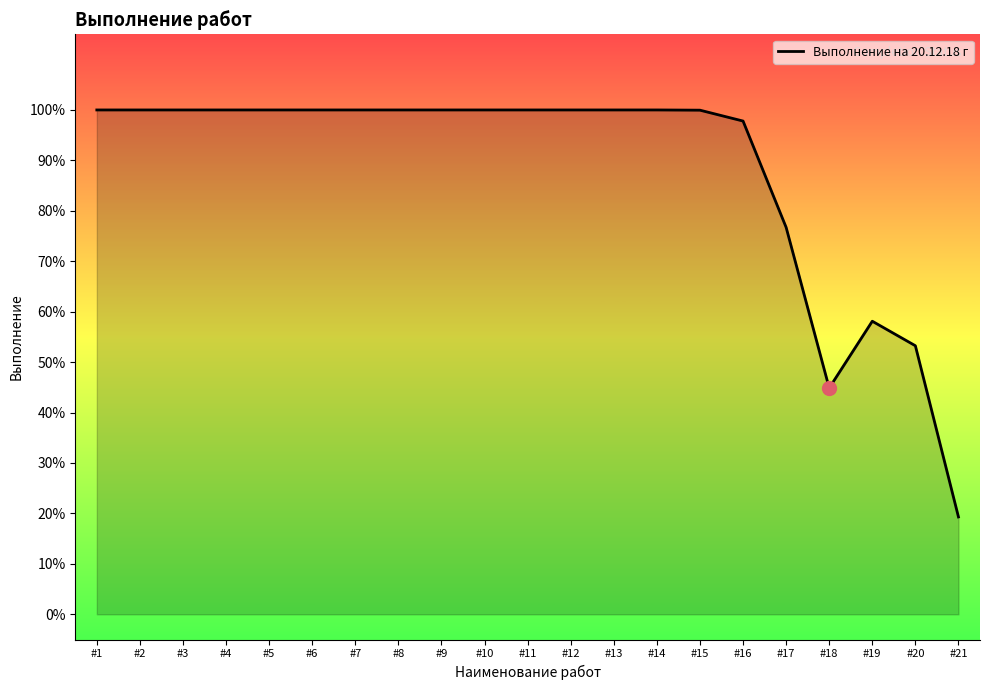

True or false: the data shows 0.5 at #15.

False